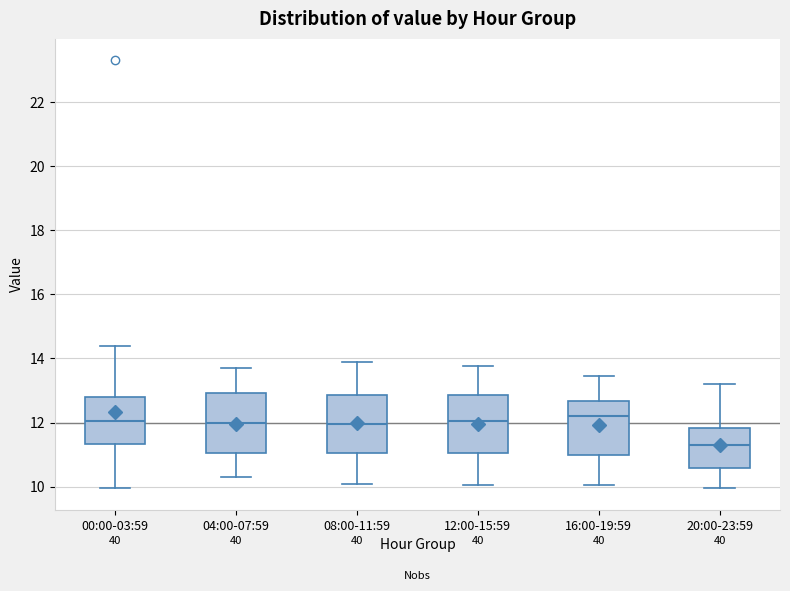

Where is the upper edge of the box for 16:00-19:59 on the y-axis? The values are not printed on the chart, so give them approximately, as read against the axis.

12.6